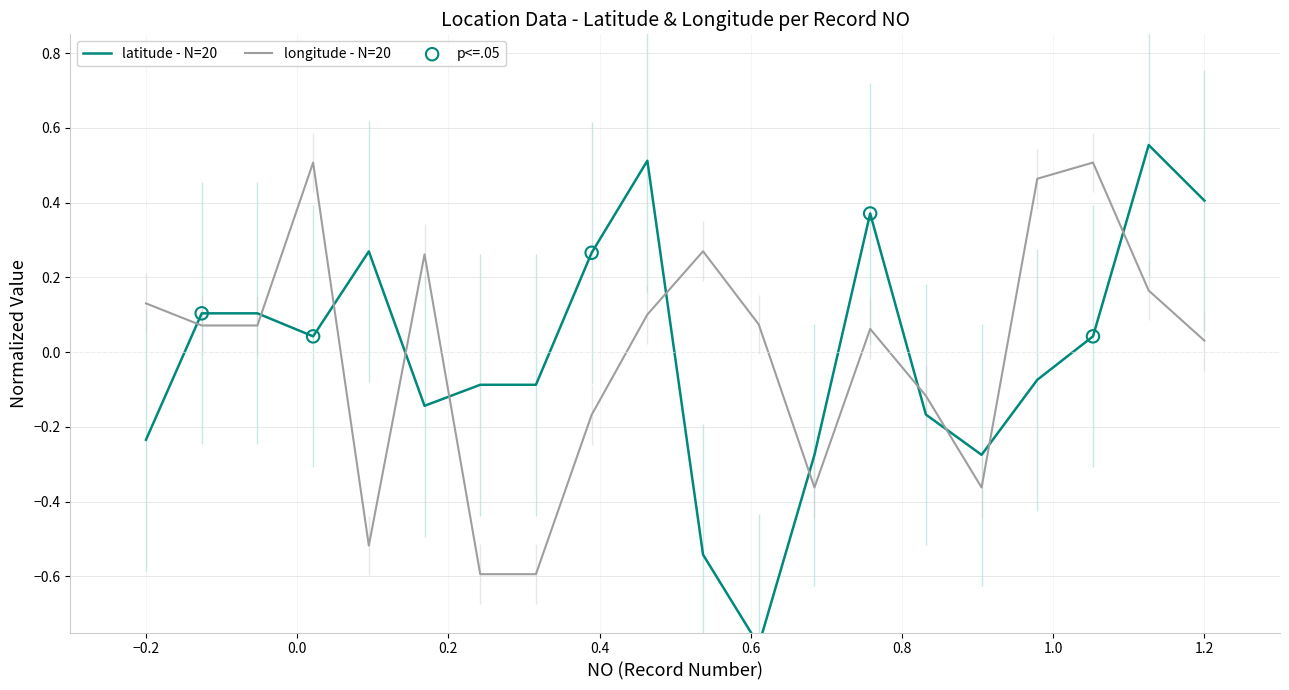

Is the value of longitude at 15 greater than the value of latitude at 14?

No